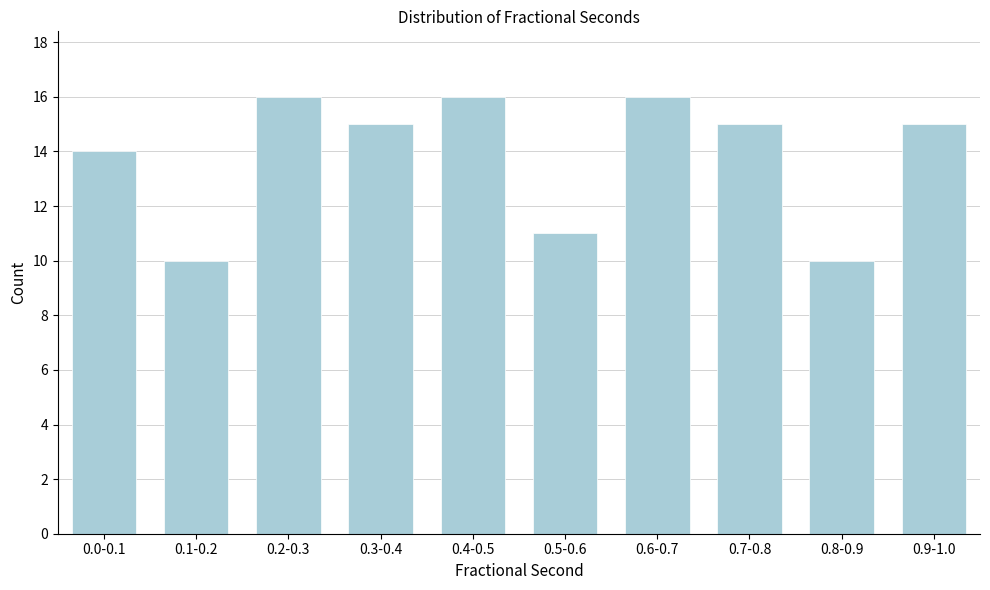

Reading right to left, transcribe all the data shown in this chart.

0.9-1.0=15	0.8-0.9=10	0.7-0.8=15	0.6-0.7=16	0.5-0.6=11	0.4-0.5=16	0.3-0.4=15	0.2-0.3=16	0.1-0.2=10	0.0-0.1=14